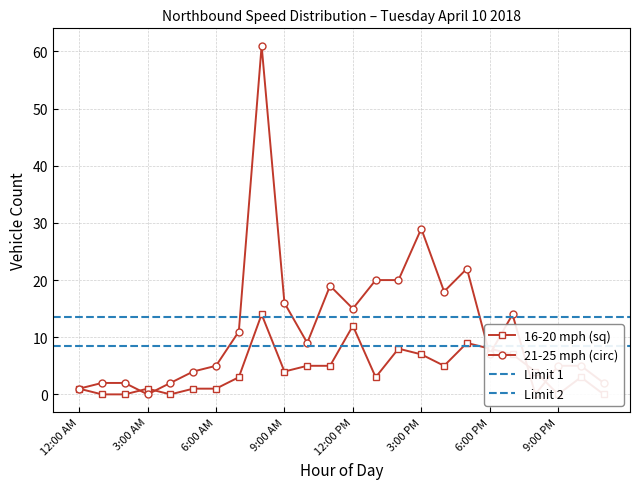

What is the highest value of the 21-25 (r=10m) series?

61